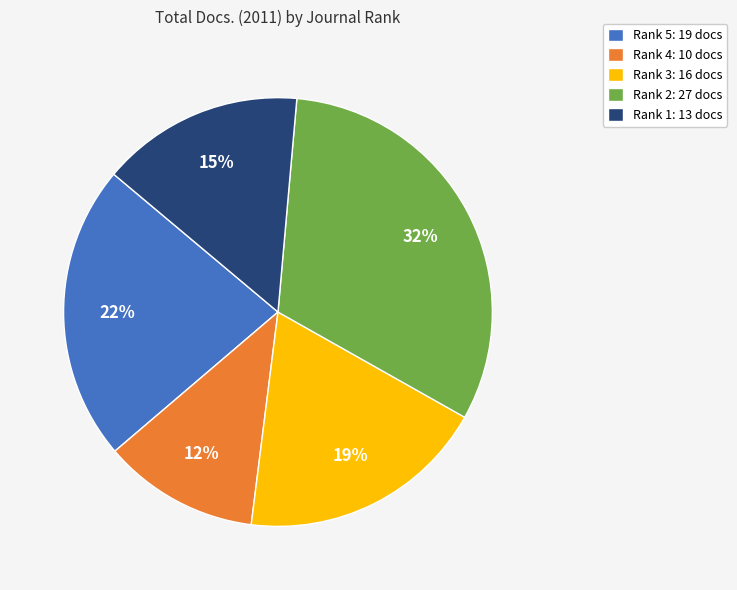

Is it true that Rank 1 is 15% of the pie?

True